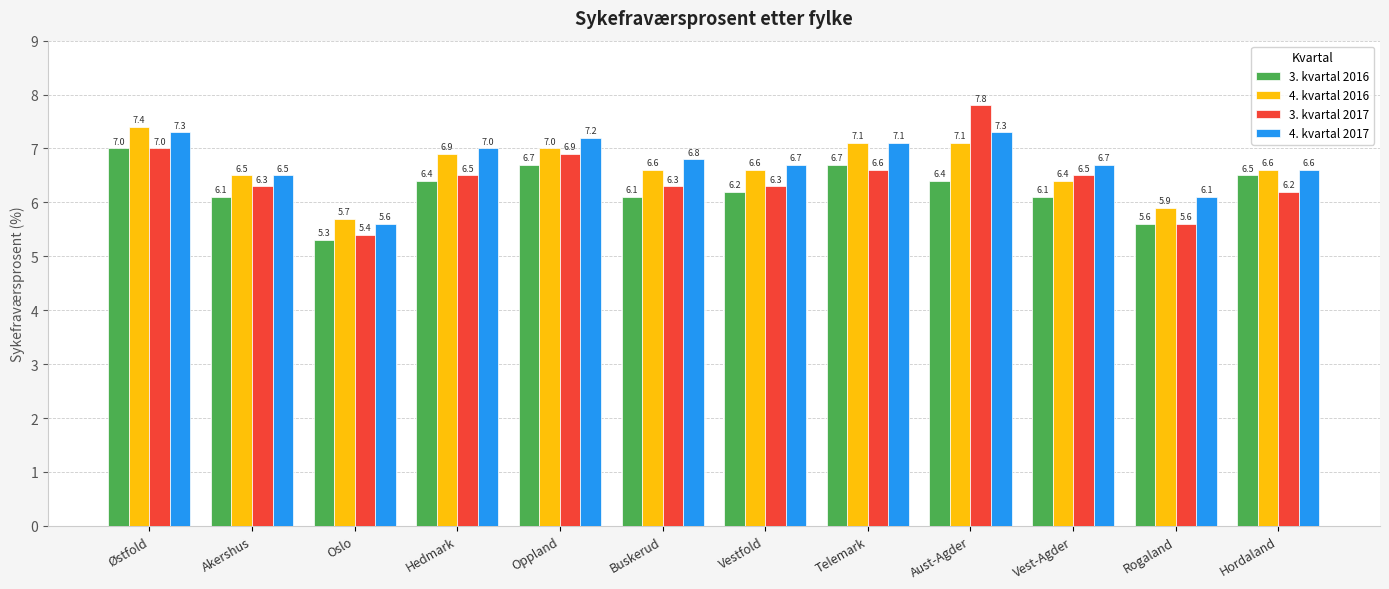

Rank the series at Aust-Agder from highest to lowest value.

3. kvartal 2017, 4. kvartal 2017, 4. kvartal 2016, 3. kvartal 2016